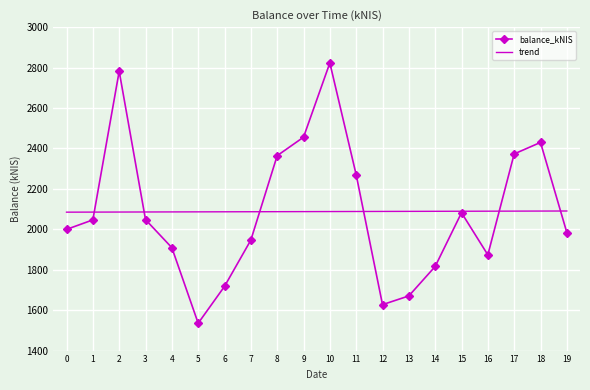

Between which two adjacent categories do trend and balance_kNIS first intersect?

1 and 2